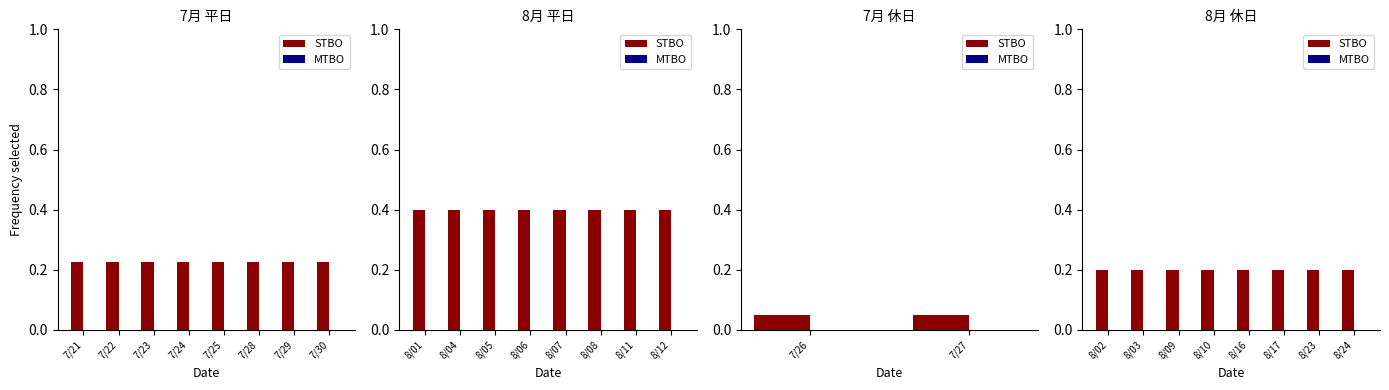

At how many categories does at least one series exceed 0?

8